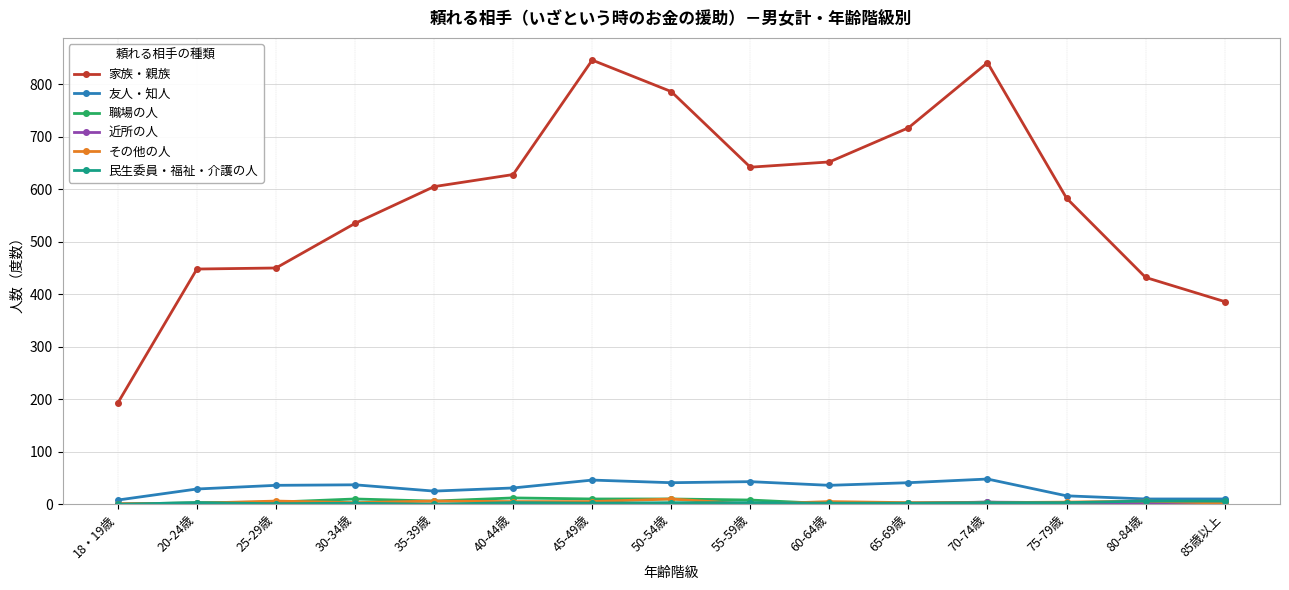

Which series has the widest spread of values?

家族・親族